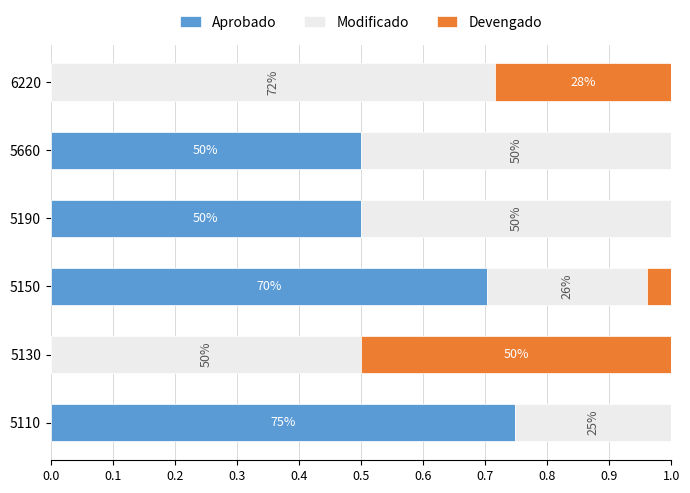

Which series has the largest range (max minus min)?

Aprobado